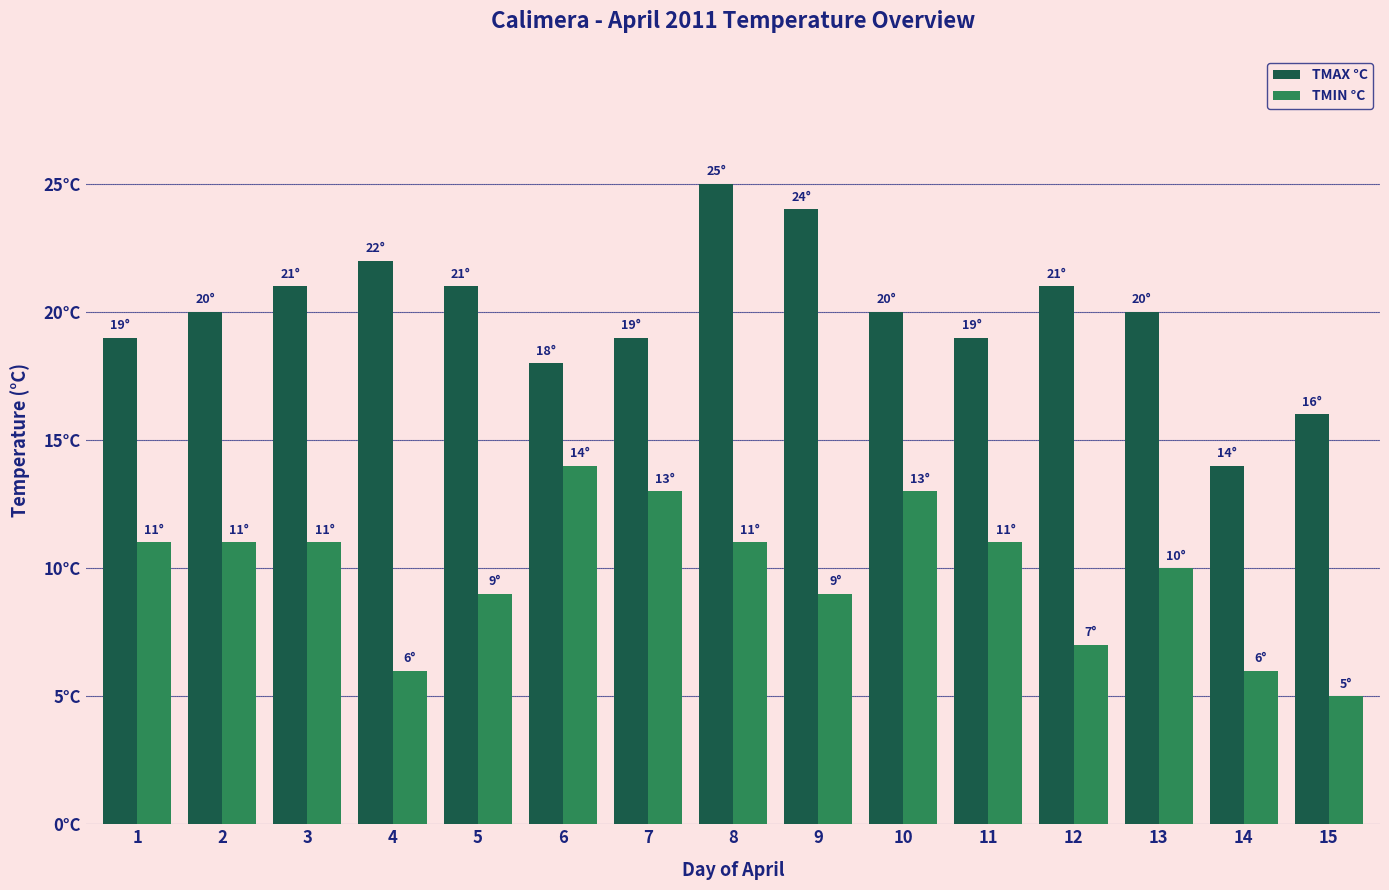

Which has a higher value, 14 or 1?

1